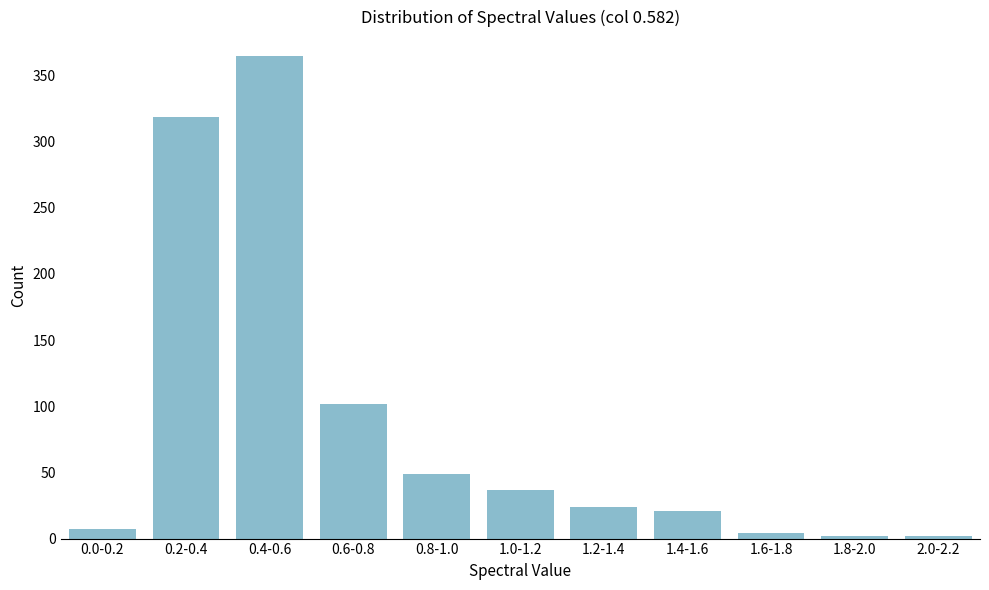

Reading left to right, list all the values displayed in this chart.

0.0-0.2=7	0.2-0.4=319	0.4-0.6=365	0.6-0.8=102	0.8-1.0=49	1.0-1.2=37	1.2-1.4=24	1.4-1.6=21	1.6-1.8=4	1.8-2.0=2	2.0-2.2=2